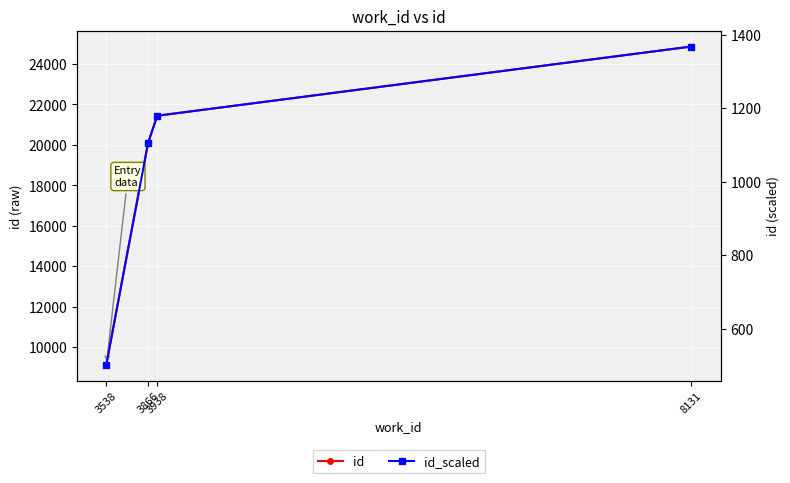

What is the minimum value shown in the chart?

501.9